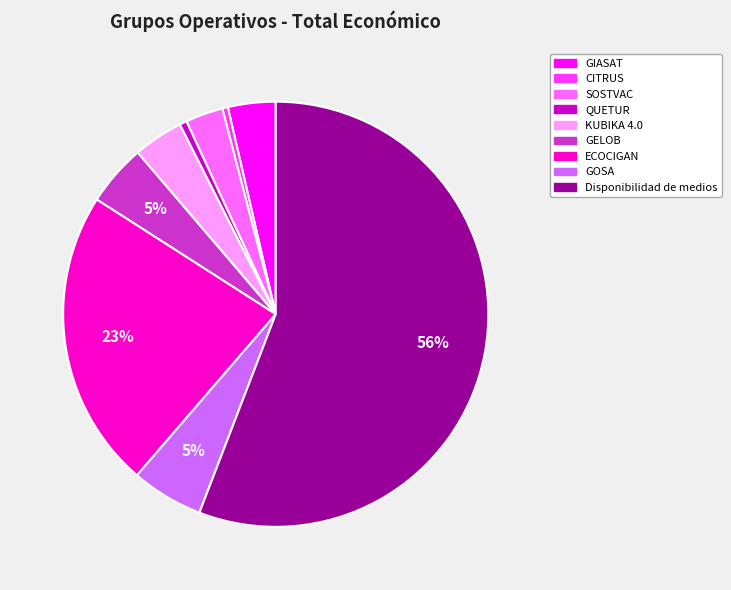

Which has a higher value, GELOB or GIASAT?

GELOB